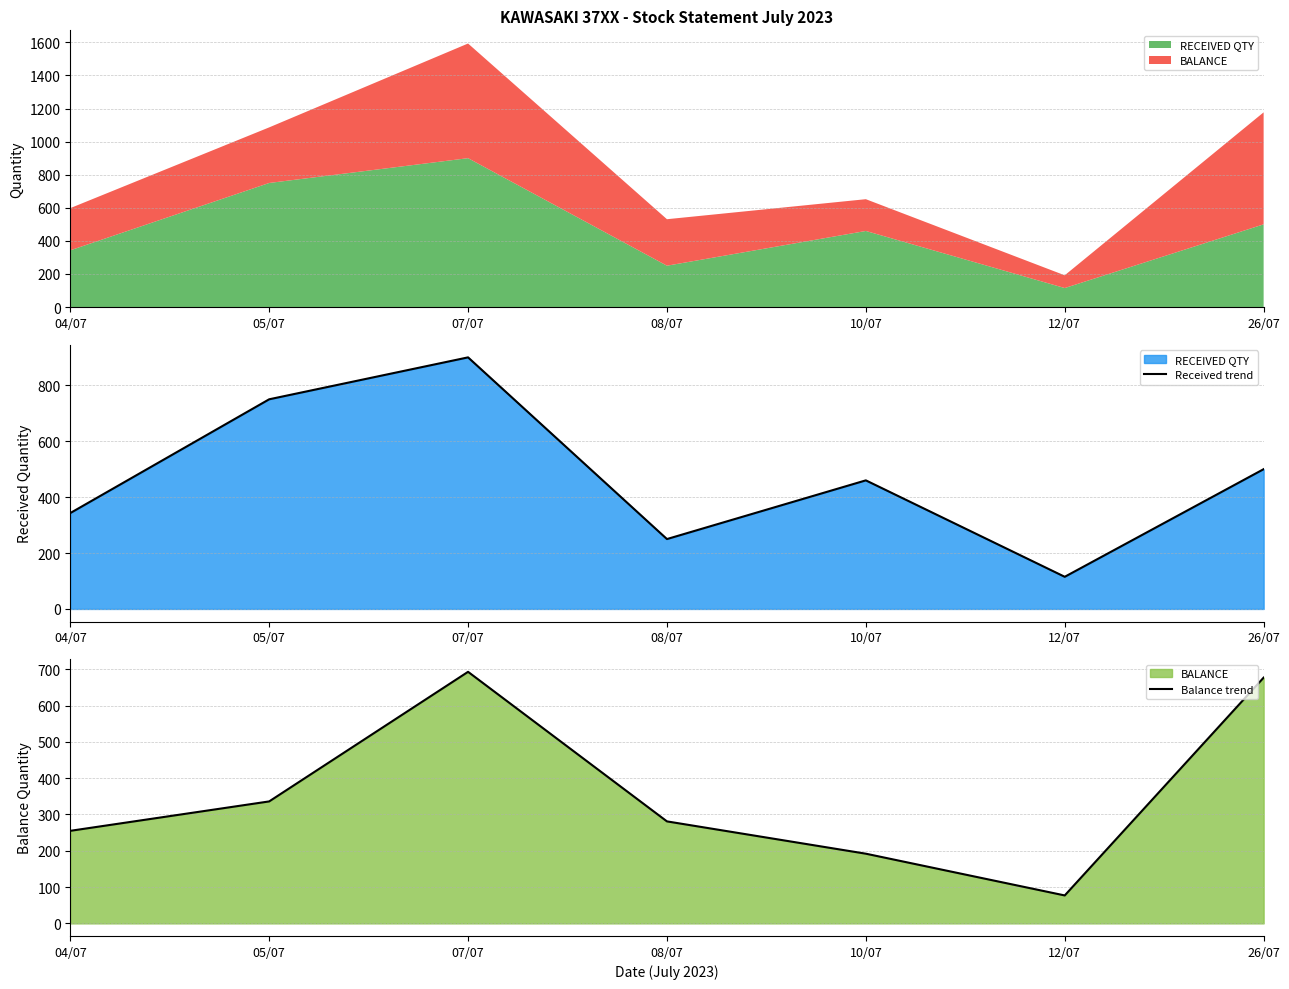

Where do Received trend and Balance trend first cross each other?

07/07 and 08/07